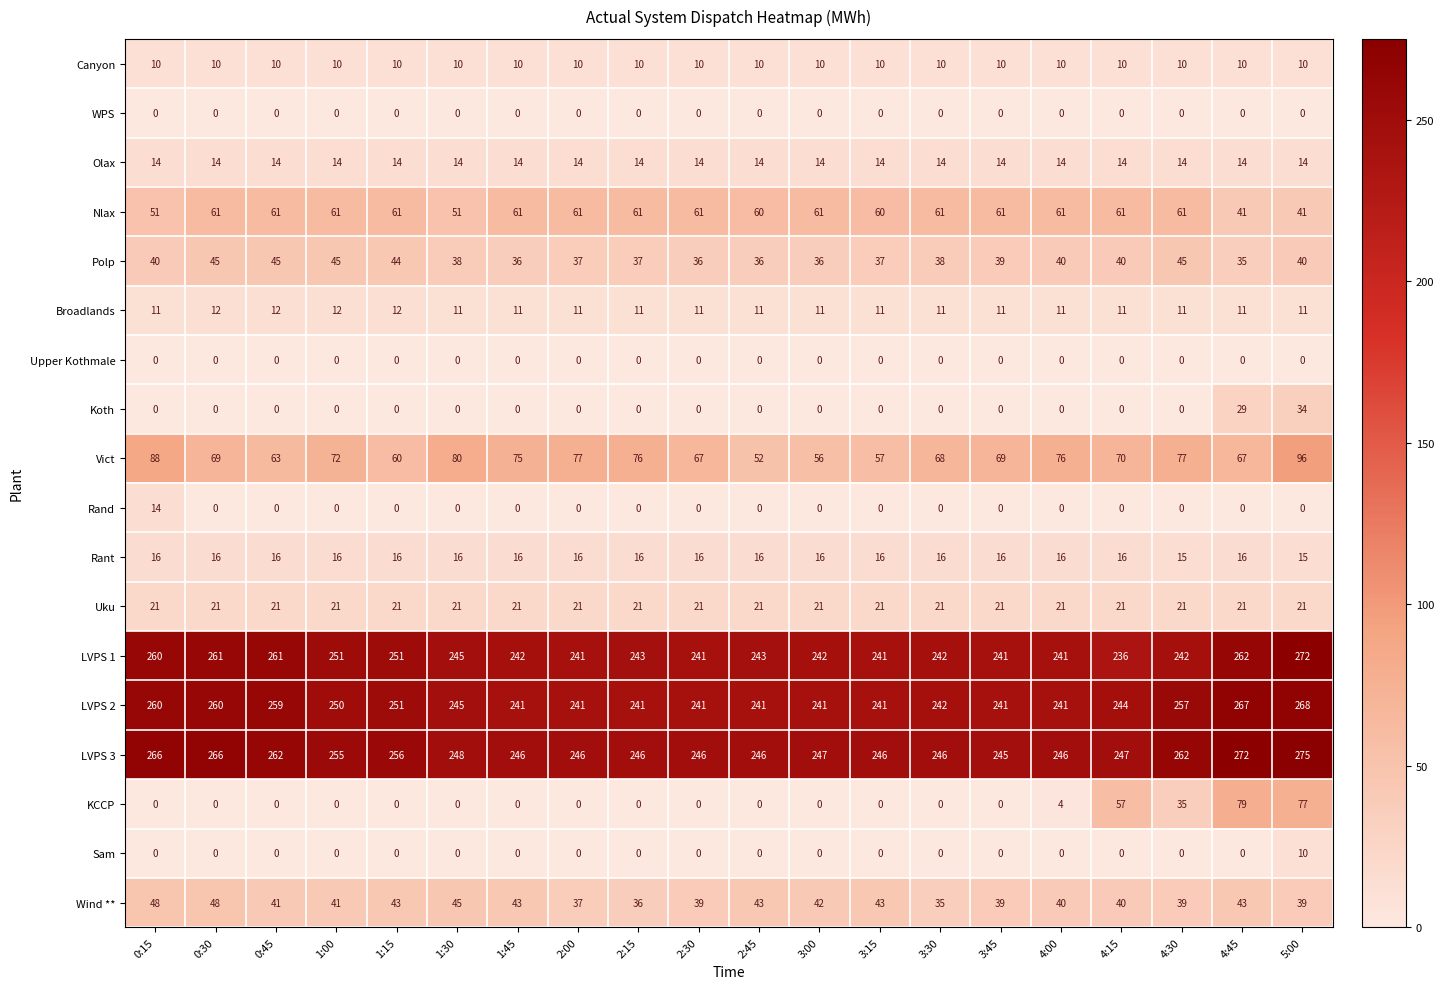

Is it true that Canyon equals 6 at 2:30?

False